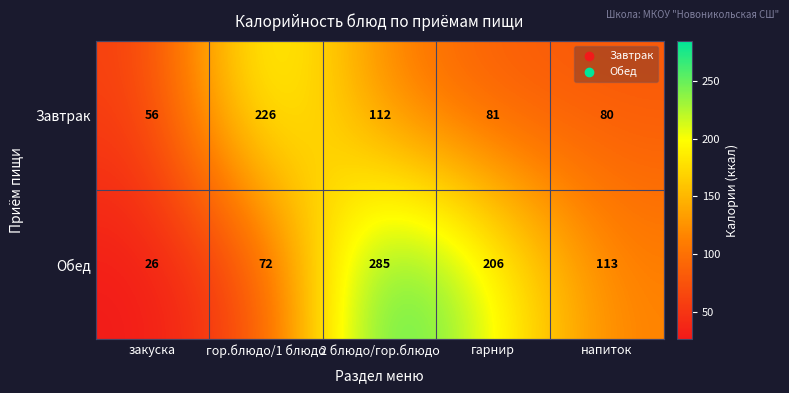

The Обед series shows 72 at гор.блюдо/1 блюдо. True or false?

True